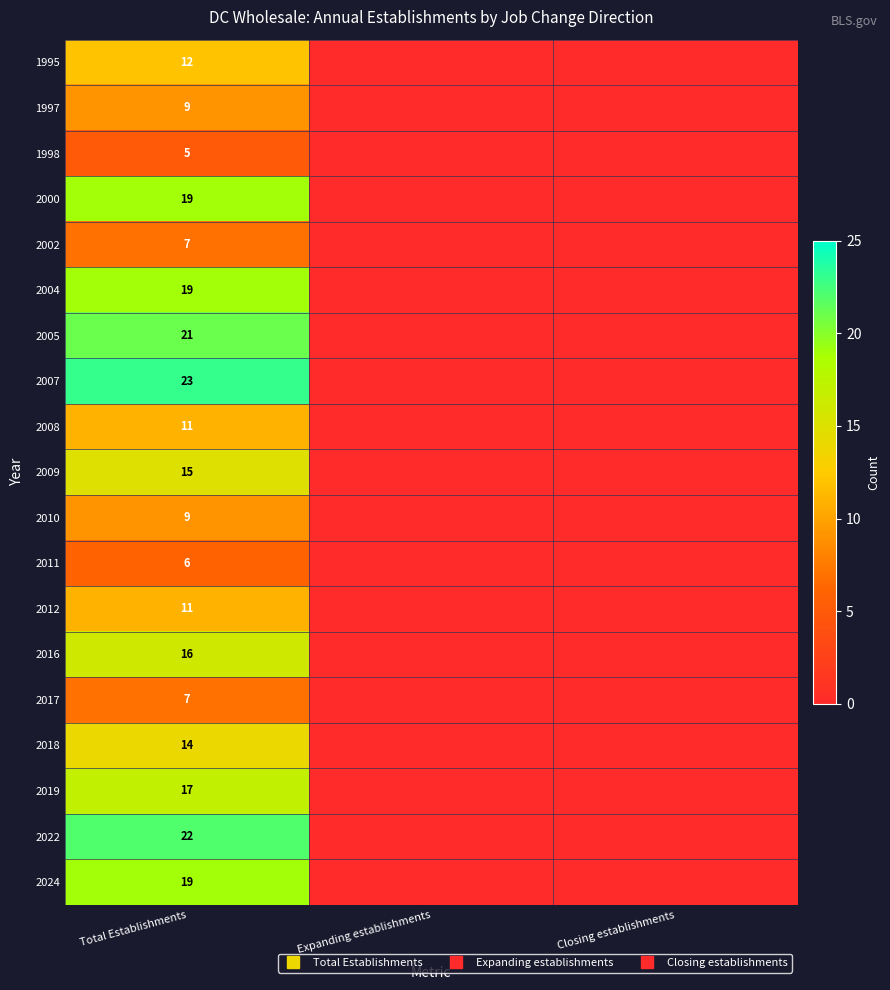

Rank the series by their maximum value, from highest to lowest.

2007, 2022, 2005, 2000, 2004, 2024, 2019, 2016, 2009, 2018, 1995, 2008, 2012, 1997, 2010, 2002, 2017, 2011, 1998